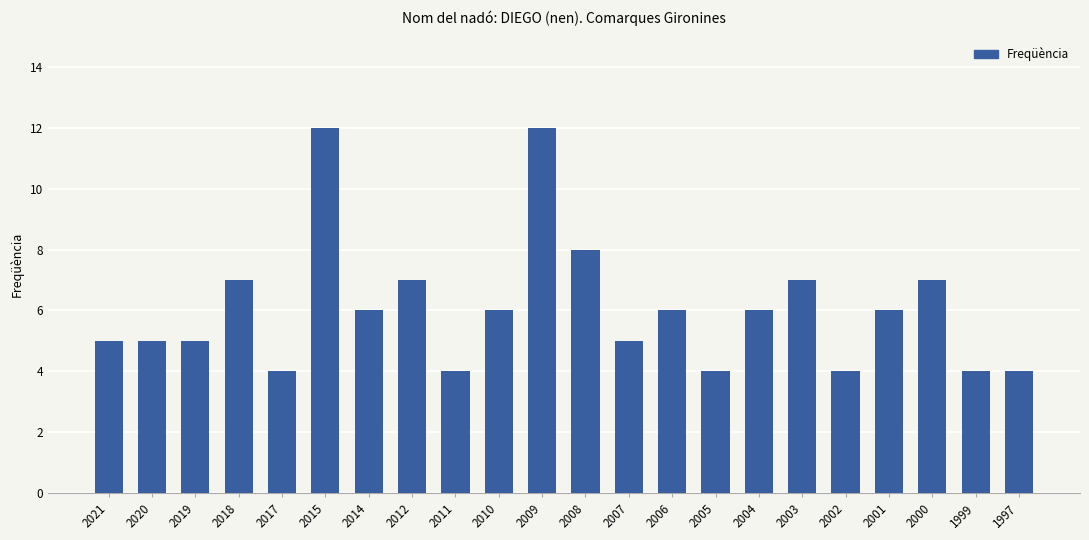

Are the bars grouped side by side (vs. stacked)?

No